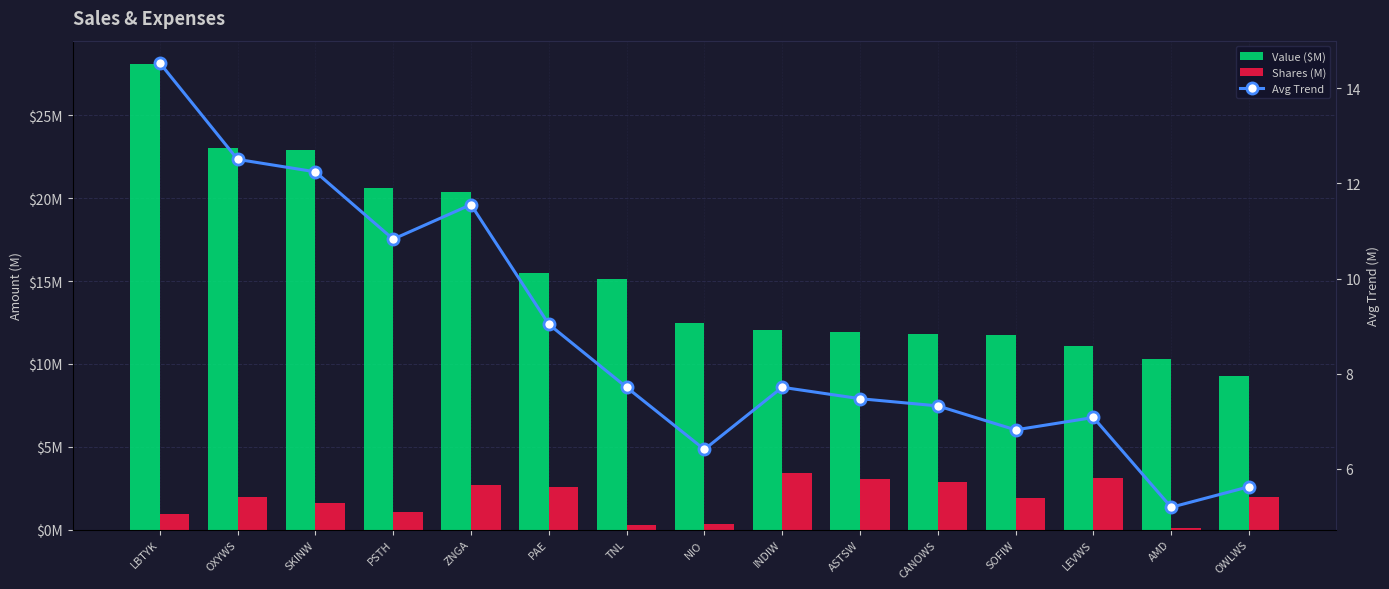

Which series has the largest total across all categories?

Value ($M)